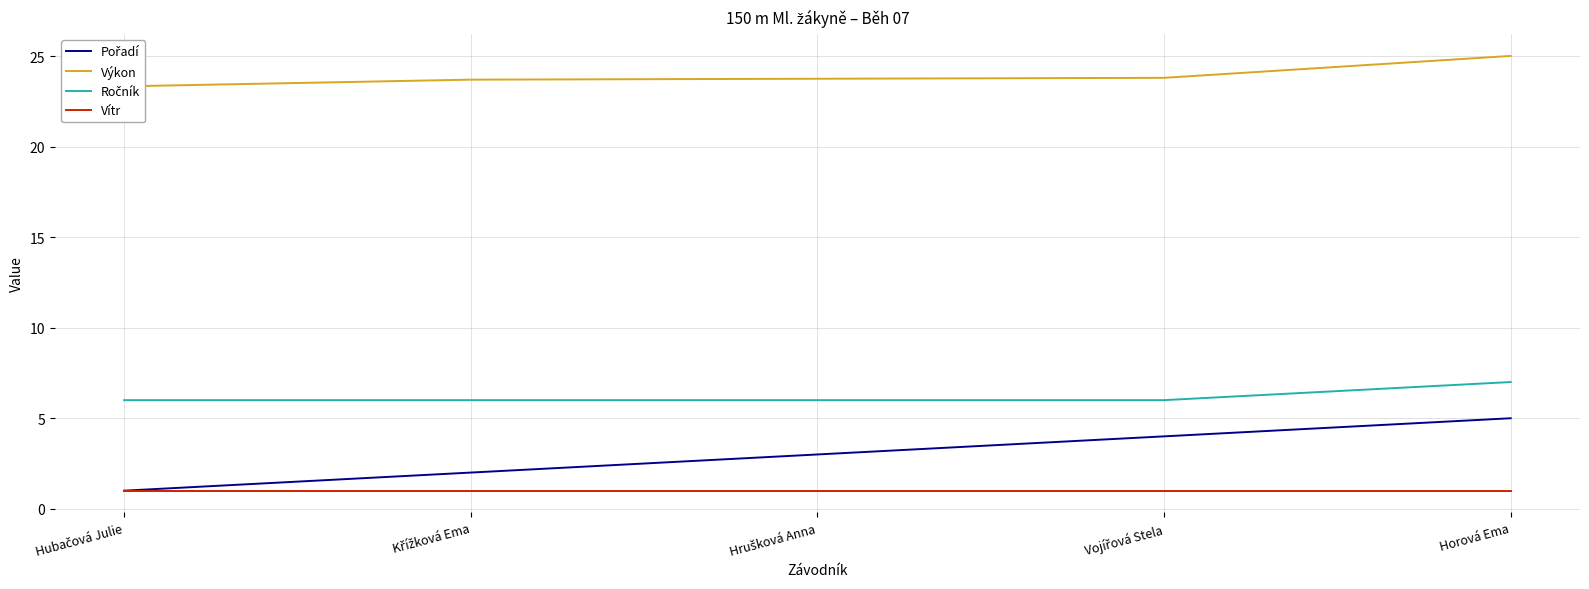

True or false: Vítr and Ročník intersect in this chart.

False